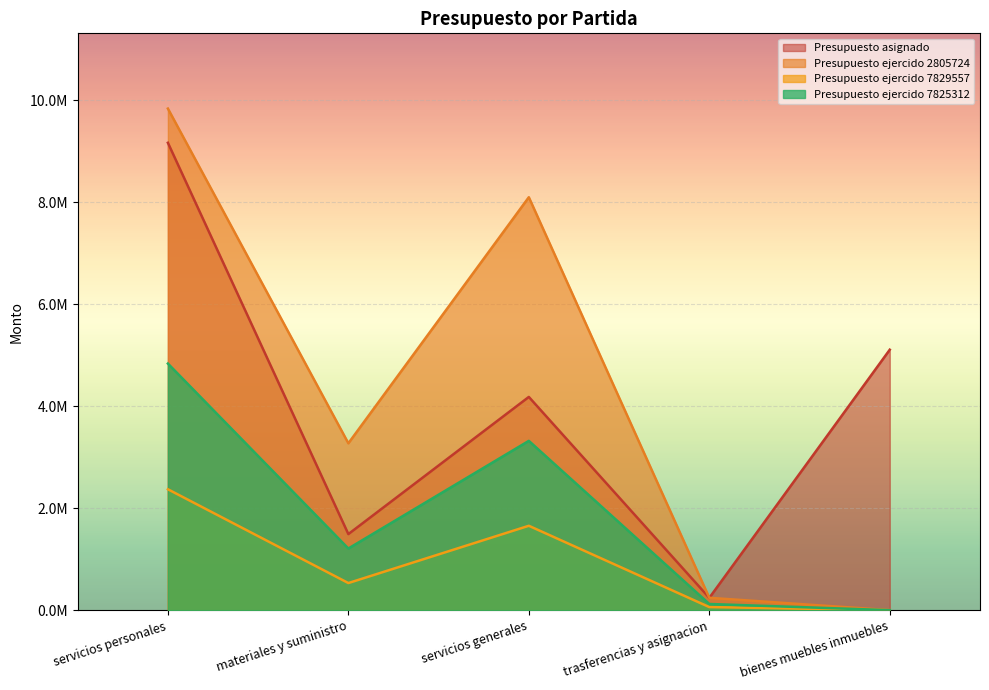

True or false: Presupuesto ejercido 7825312 and Presupuesto asignado intersect in this chart.

False